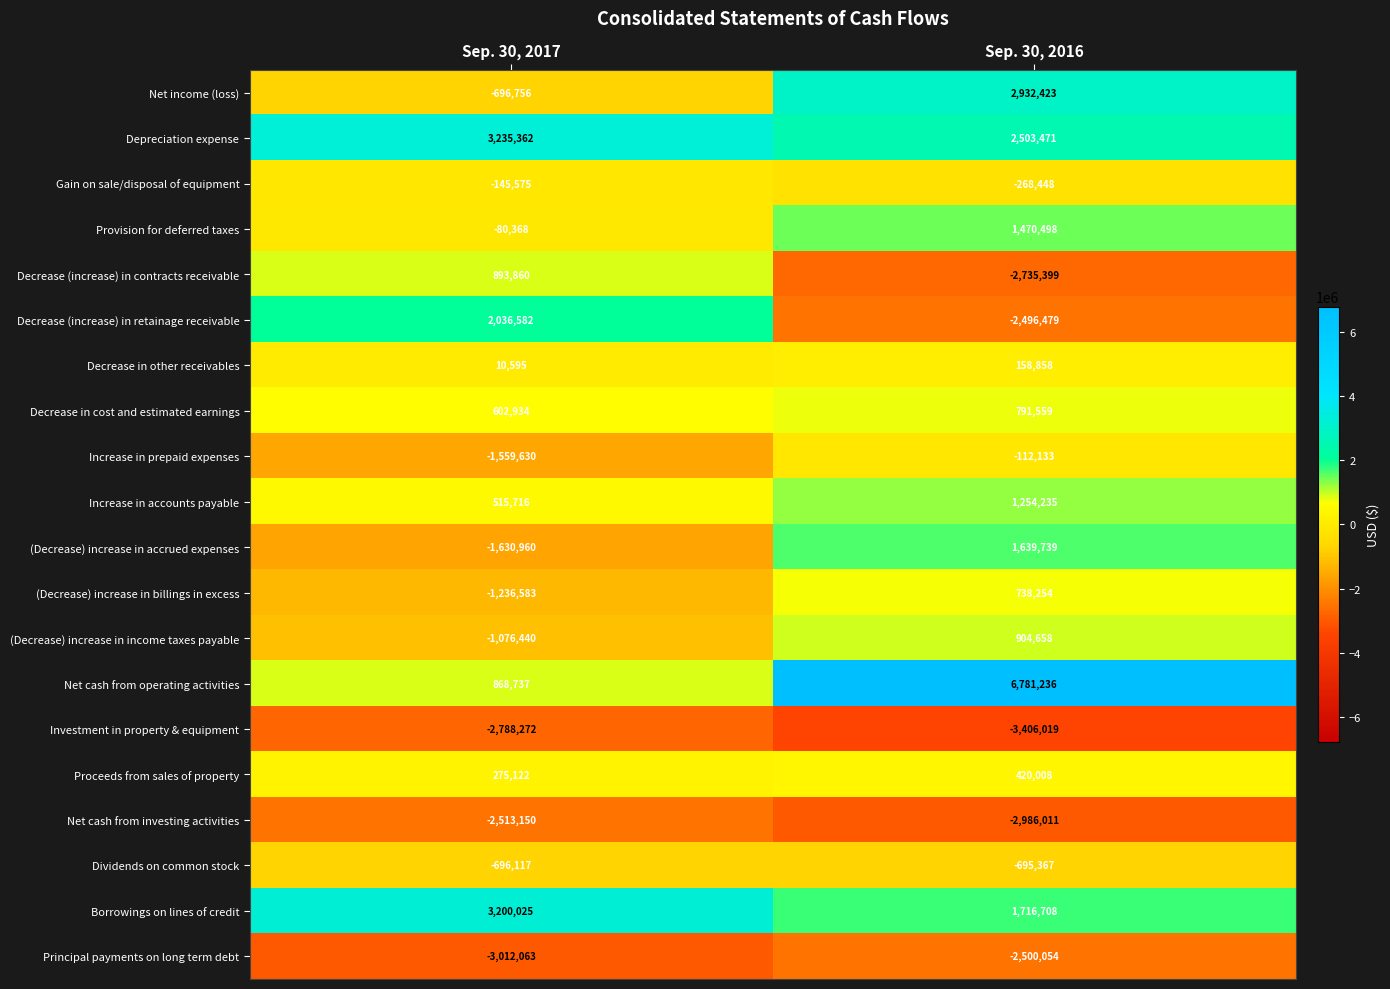

What is the spread (max minus min) of values at Sep. 30, 2016?

10187255